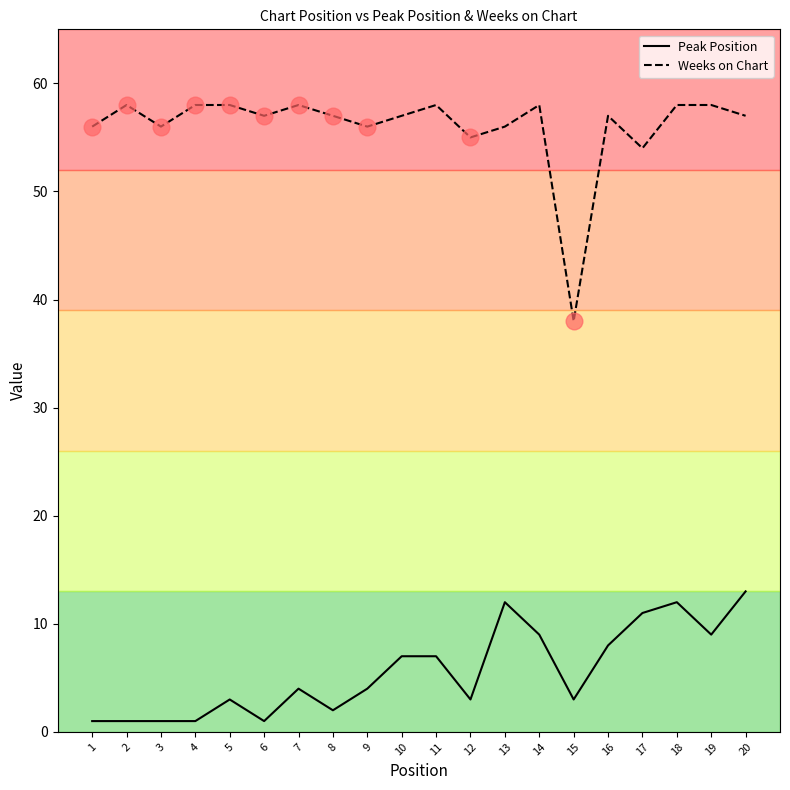

What is the difference between the highest and lowest values at 4?

57